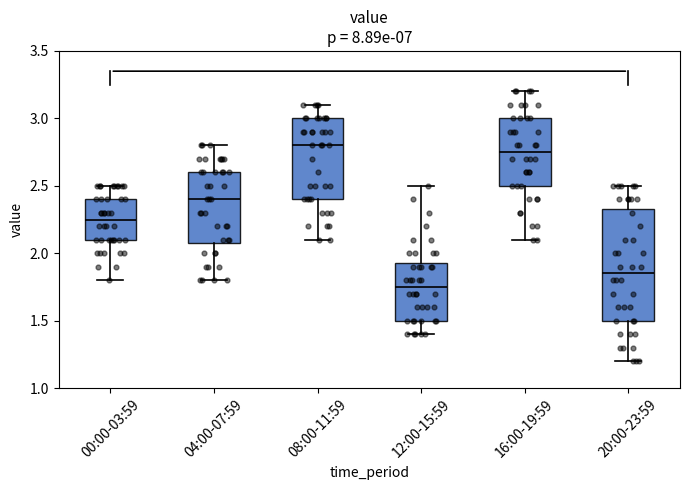

Reading left to right, transcribe this box plot: for each box, give where its median line is, the range the box spans, and where its two whiskers end, as read against the y-axis. The values are not printed on the chart, so give them approximately, as read against the axis.

00:00-03:59: median 2.25, box 2.10 to 2.40, whiskers 1.80 to 2.50
04:00-07:59: median 2.40, box 2.10 to 2.60, whiskers 1.80 to 2.80
08:00-11:59: median 2.80, box 2.40 to 3.00, whiskers 2.10 to 3.10
12:00-15:59: median 1.75, box 1.50 to 1.95, whiskers 1.40 to 2.50
16:00-19:59: median 2.75, box 2.50 to 3.00, whiskers 2.10 to 3.20
20:00-23:59: median 1.85, box 1.50 to 2.35, whiskers 1.20 to 2.50